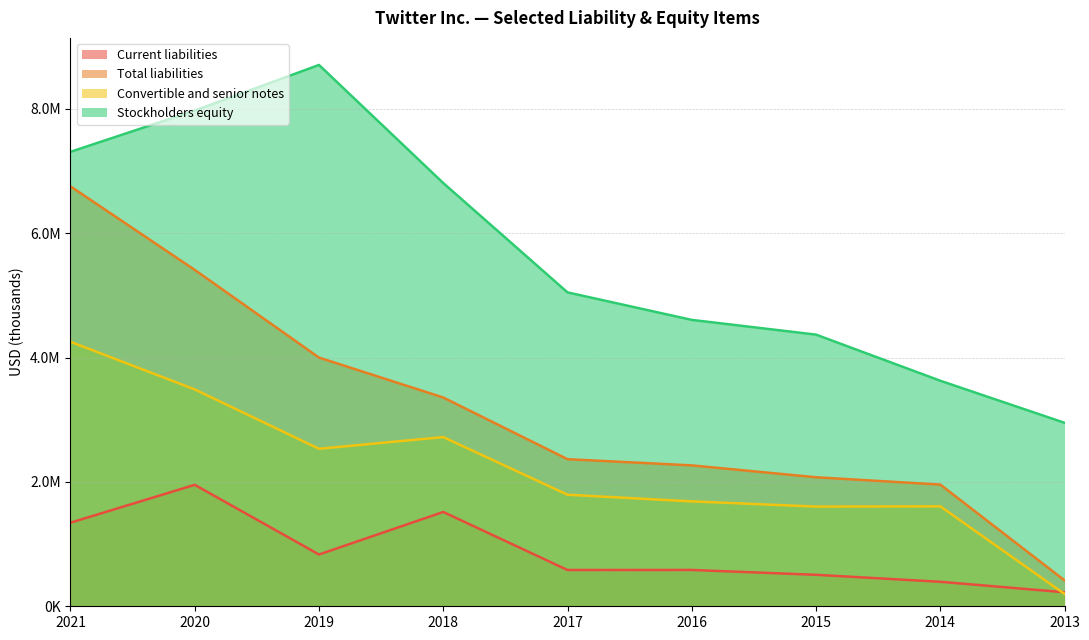

At which category is the sum across all series the highest?

2021